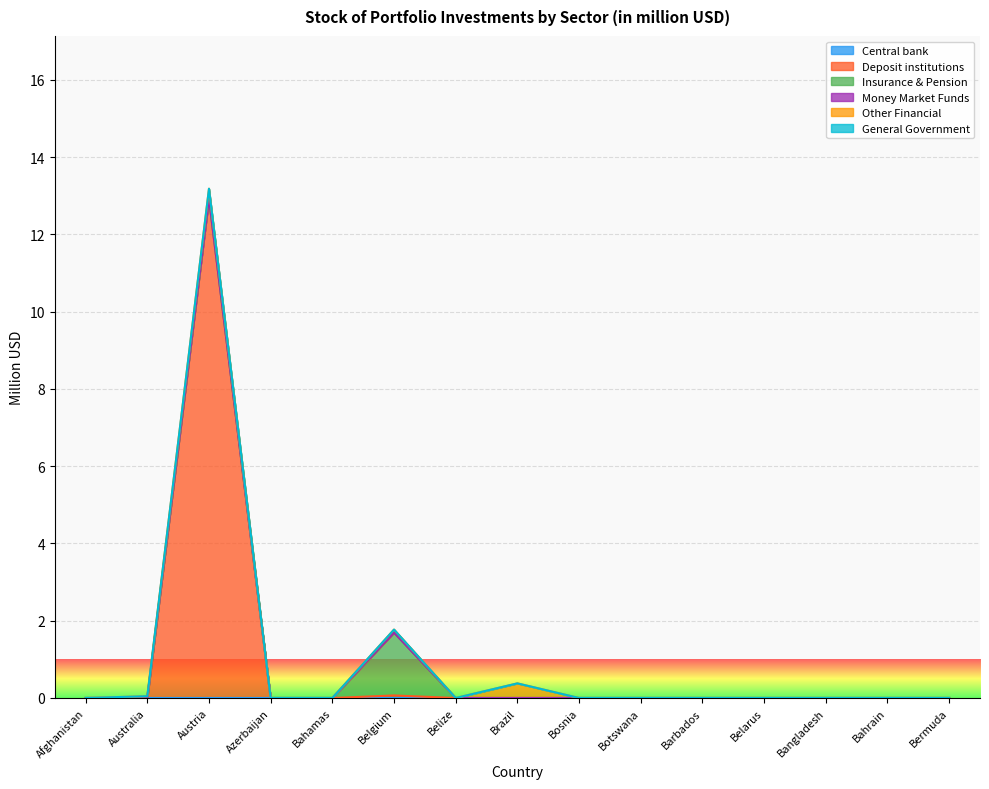

True or false: Money Market Funds and Central bank intersect in this chart.

False